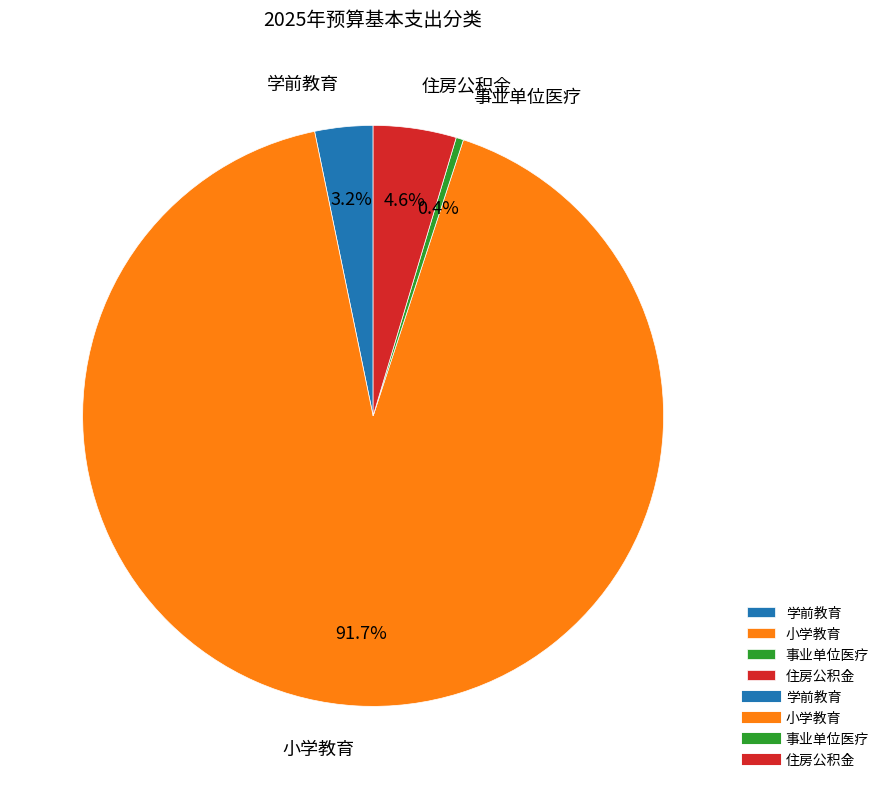

Does 事业单位医疗 account for over 50% of the chart?

No